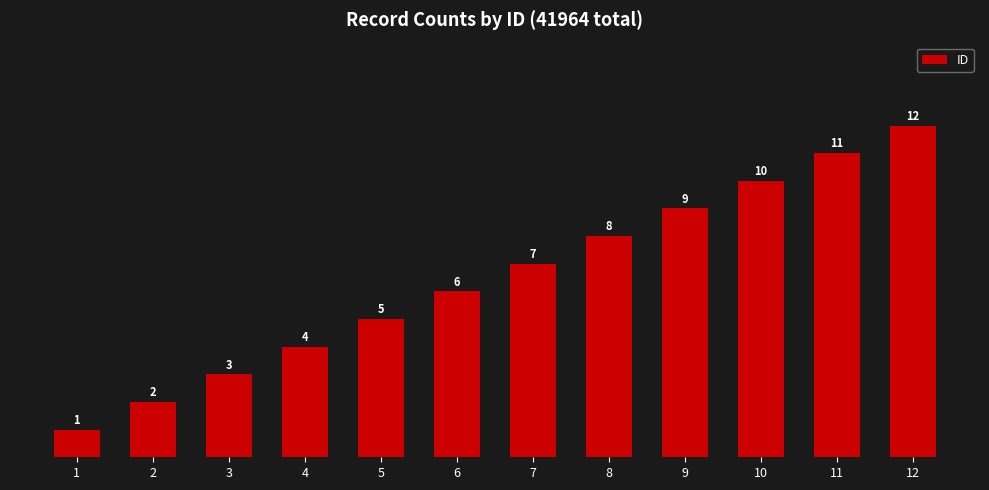

What is the sum of all values?

78